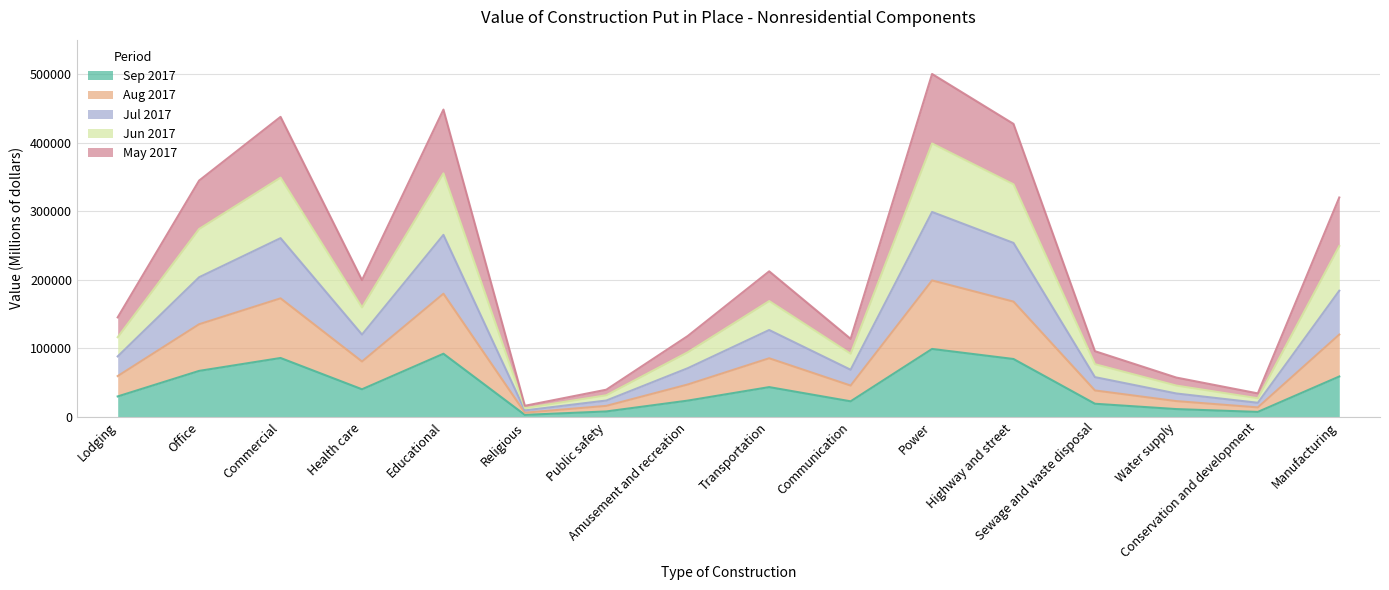

True or false: Sep 2017 and Jul 2017 intersect in this chart.

False